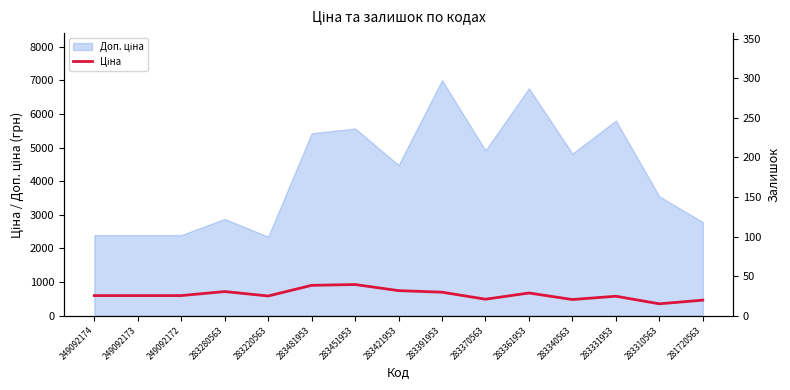

How many lines are shown in the chart?

1